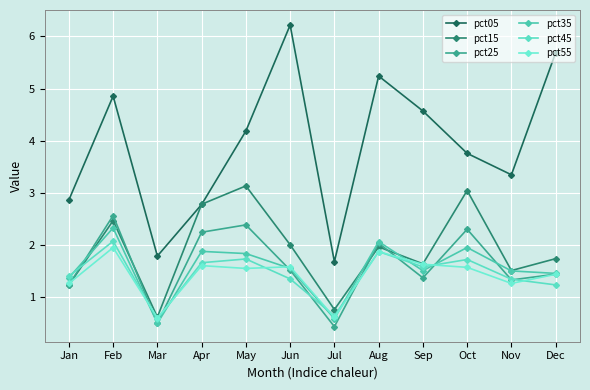

Reading right to left, transcribe all the data shown in this chart.

pct05: 5.7	3.3	3.8	4.6	5.2	1.7	6.2	4.2	2.8	1.8	4.9	2.9
pct15: 1.7	1.5	3.0	1.6	2.0	0.8	2.0	3.1	2.8	0.6	2.5	1.2
pct25: 1.4	1.3	2.3	1.4	2.0	0.4	1.5	2.4	2.2	0.5	2.6	1.2
pct35: 1.5	1.5	2.0	1.5	2.1	0.6	1.6	1.8	1.9	0.5	2.3	1.4
pct45: 1.2	1.3	1.7	1.6	1.9	0.6	1.4	1.7	1.7	0.6	2.1	1.4
pct55: 1.4	1.3	1.6	1.6	1.9	0.6	1.6	1.6	1.6	0.6	2.0	1.3